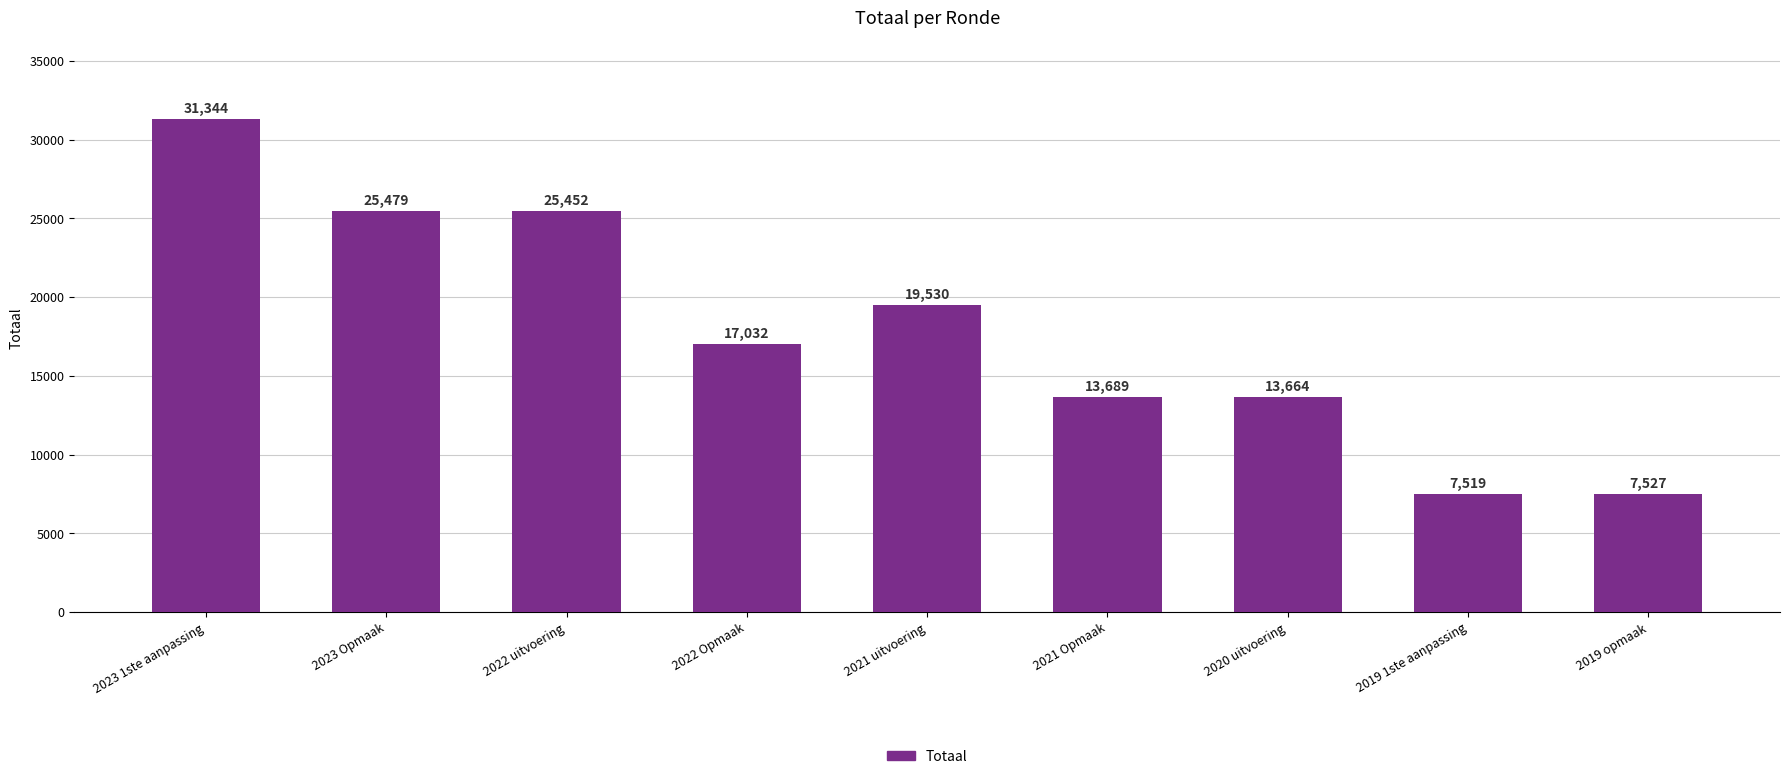

List the labels in order of value, largest first.

2023 1ste aanpassing, 2023 Opmaak, 2022 uitvoering, 2021 uitvoering, 2022 Opmaak, 2021 Opmaak, 2020 uitvoering, 2019 opmaak, 2019 1ste aanpassing